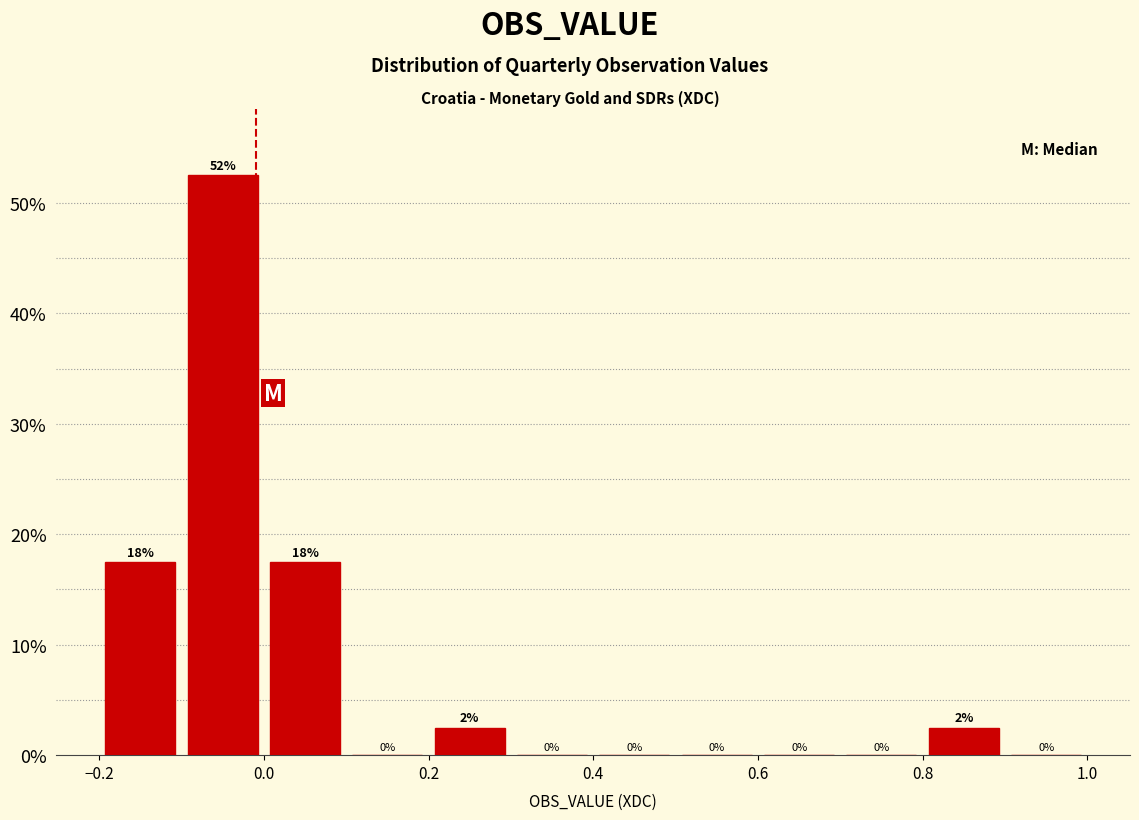

Over which range of the x-axis is the bar tallest?

-0.1 to 0.0